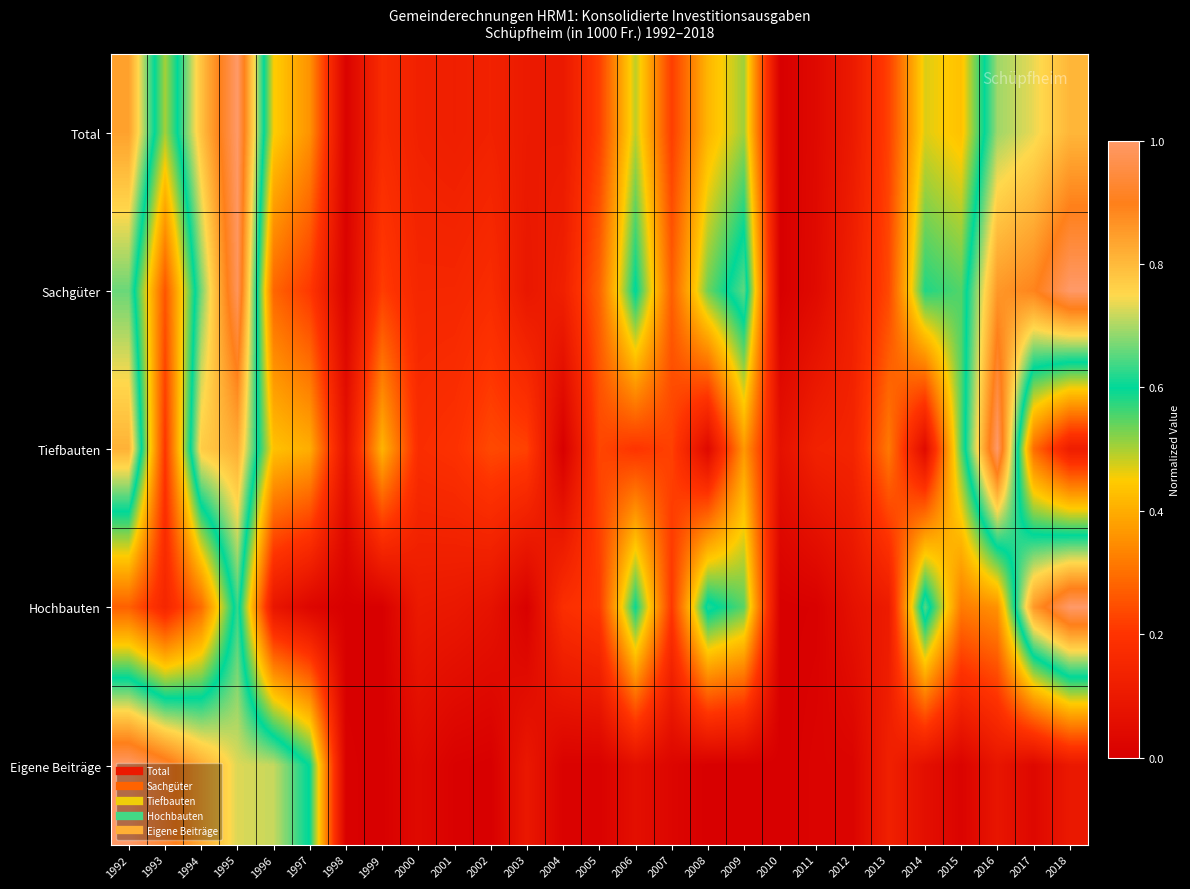

Rank the series by their maximum value, from highest to lowest.

Total, Sachgüter, Tiefbauten, Hochbauten, Eigene Beiträge